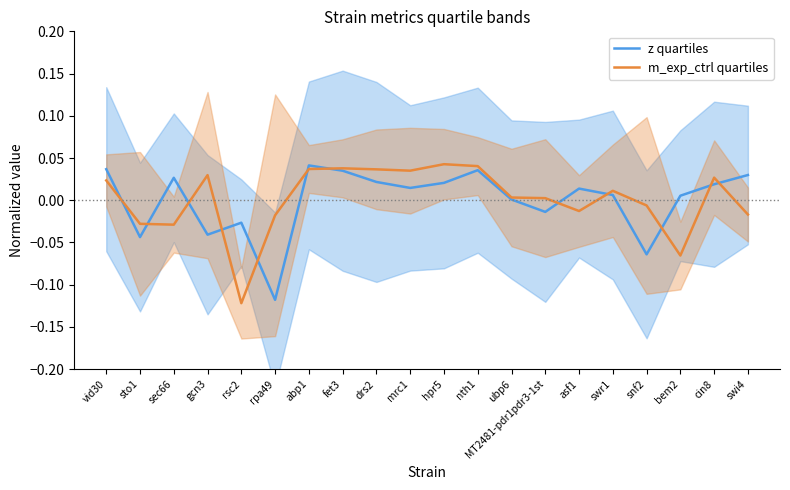

How many intersections are there between z quartiles and m_exp_ctrl quartiles?

12